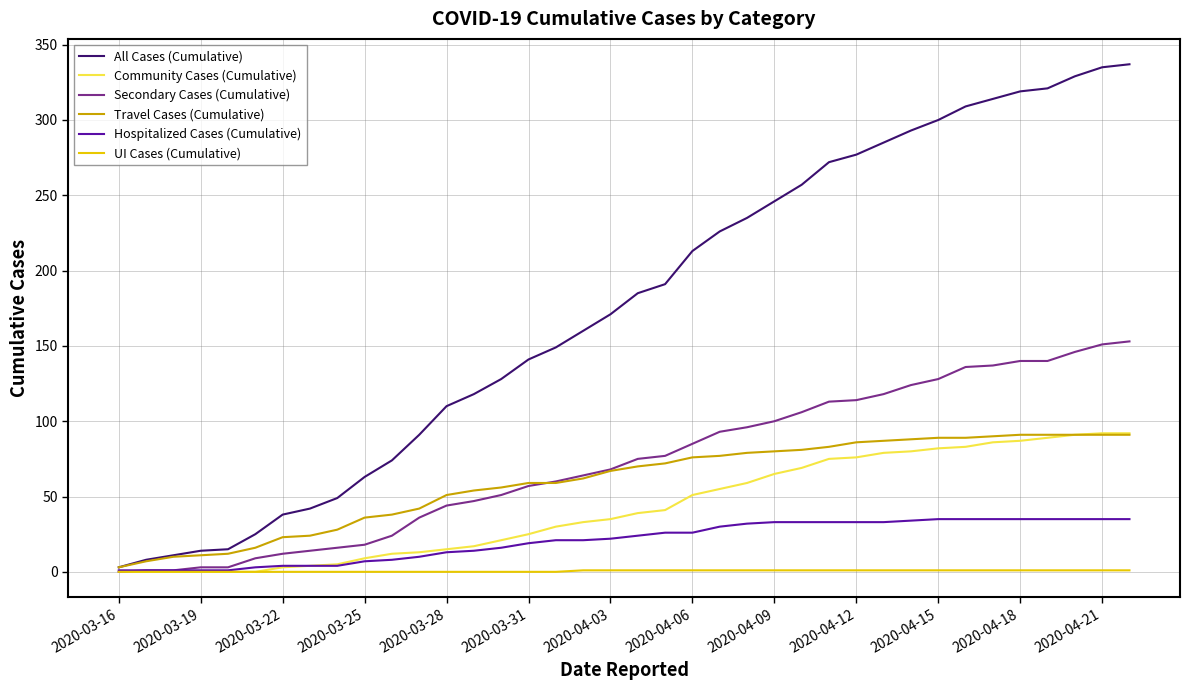

Which series has the largest range (max minus min)?

All Cases (Cumulative)